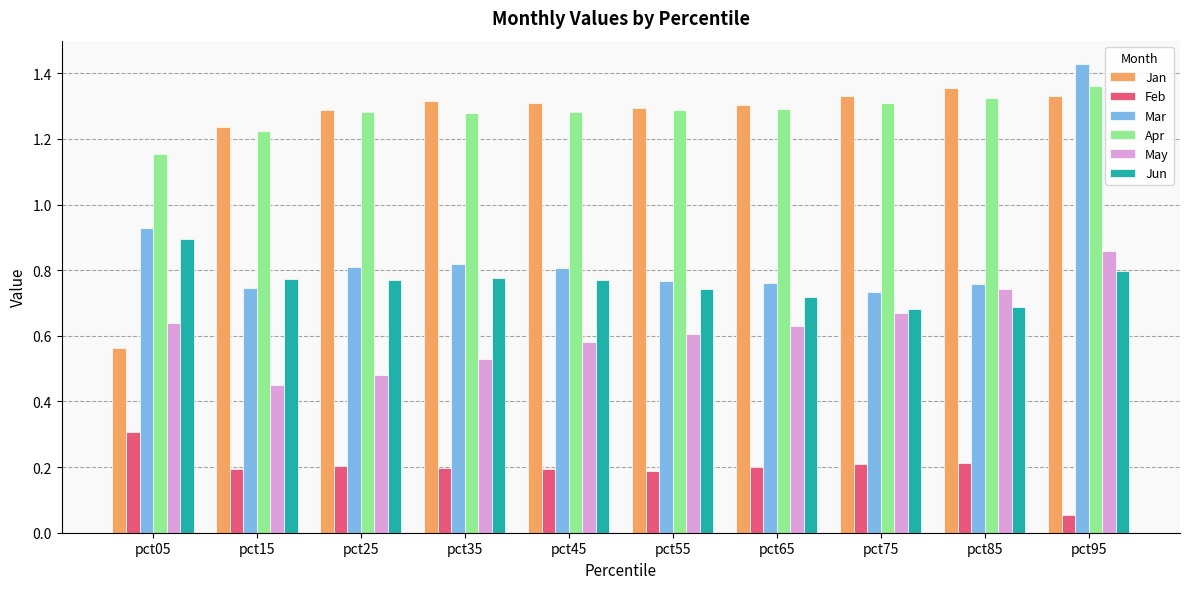

Does the chart contain stacked bars?

No